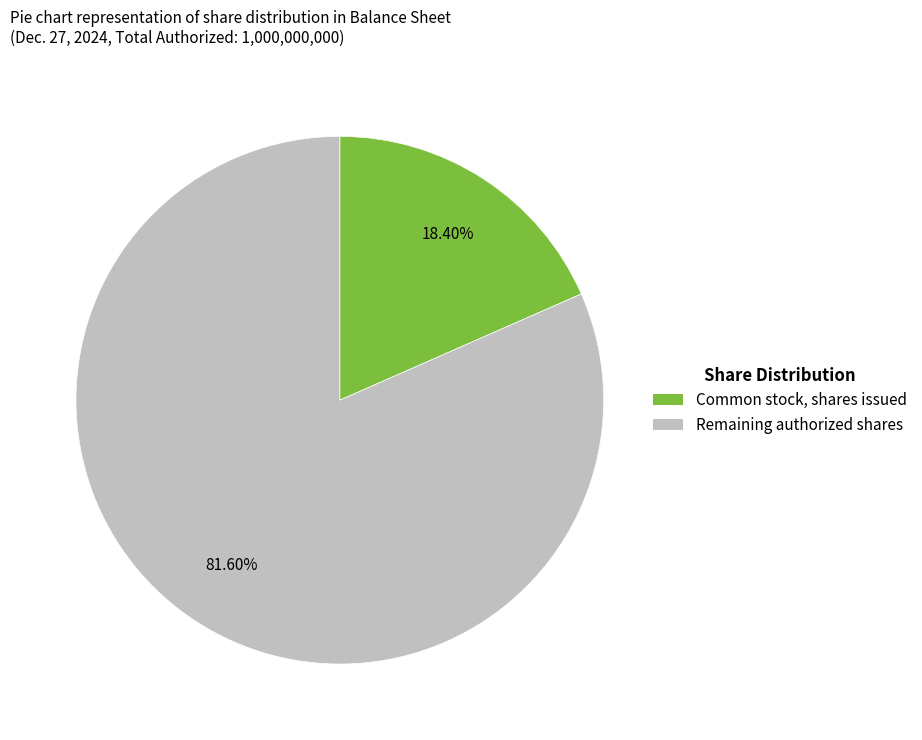

Does any single category account for the majority?

Yes